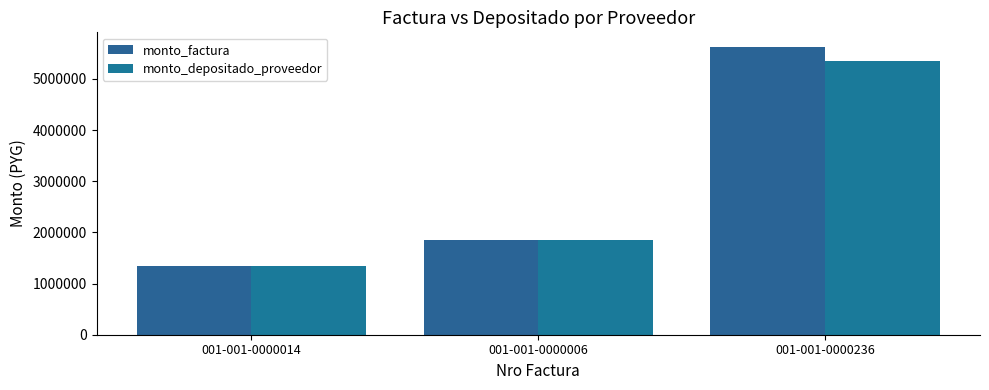

Read the monto_factura value at 001-001-0000006, to the nearest 10.

1855000